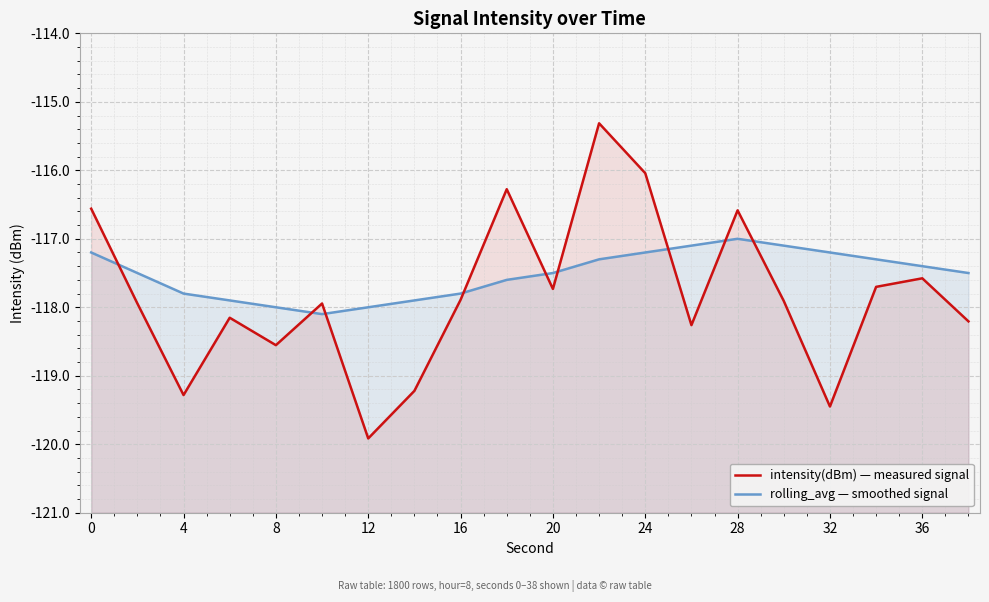

Count the number of data series in this chart.

2